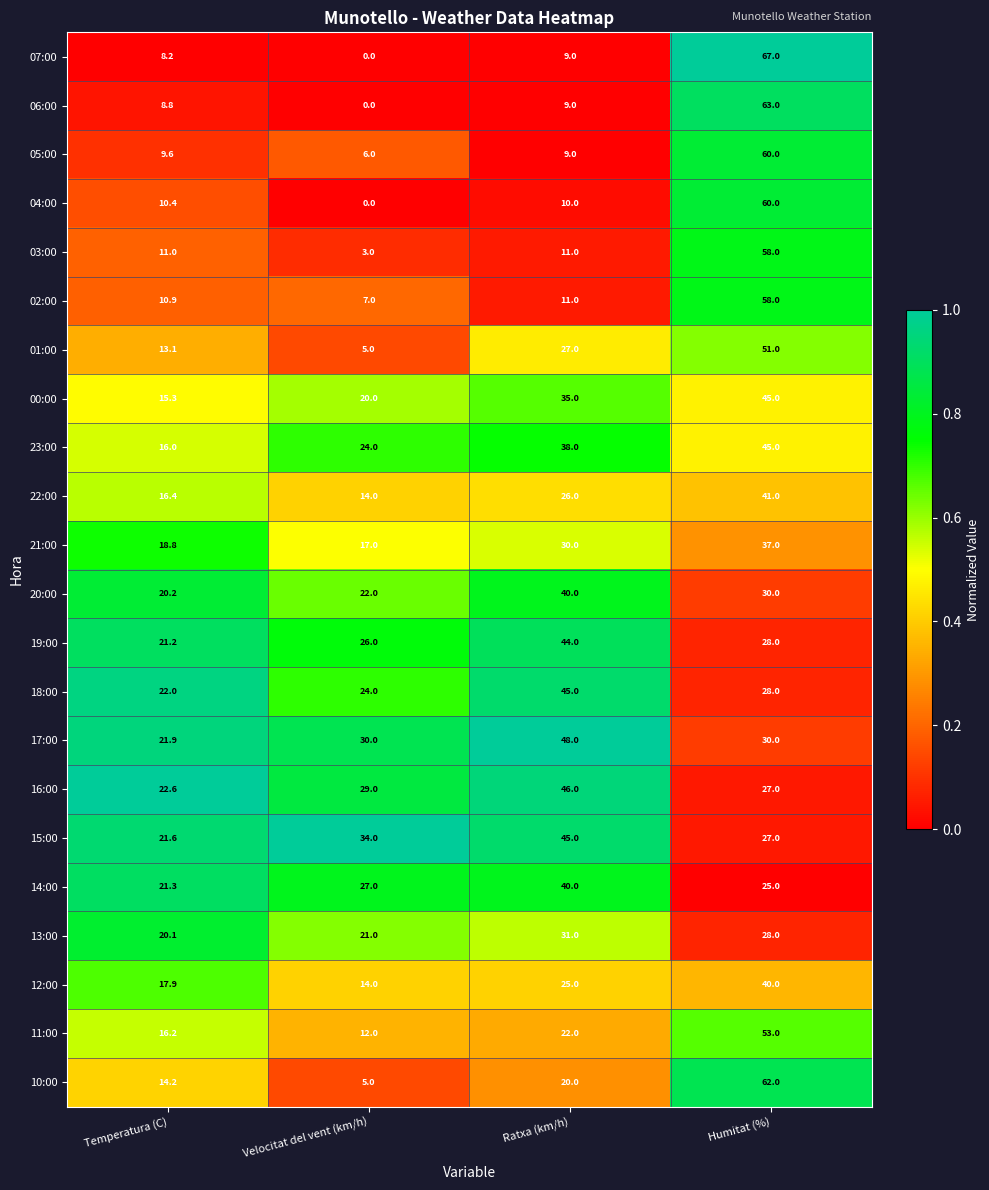

At how many categories does at least one series exceed 0?

4